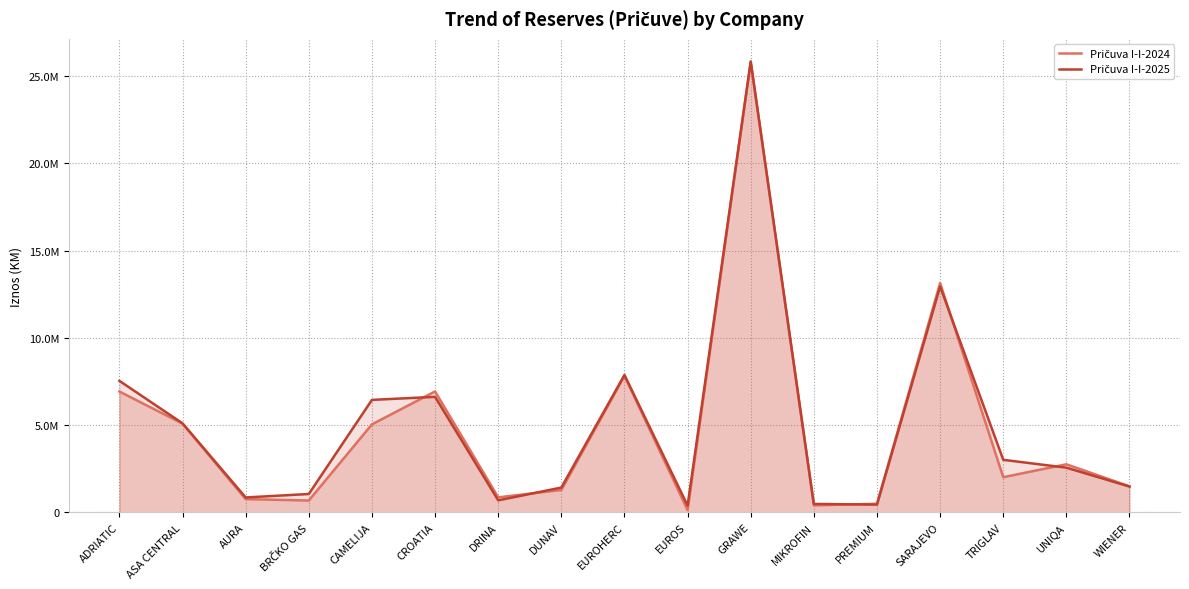

Which series has the largest total across all categories?

Pričuva I-I-2025